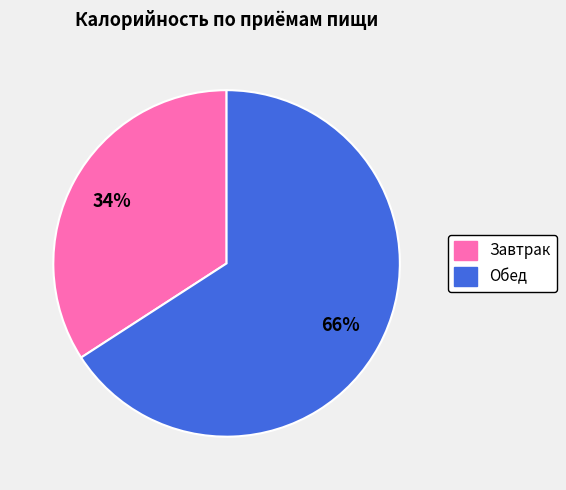

What is the majority slice?

Обед